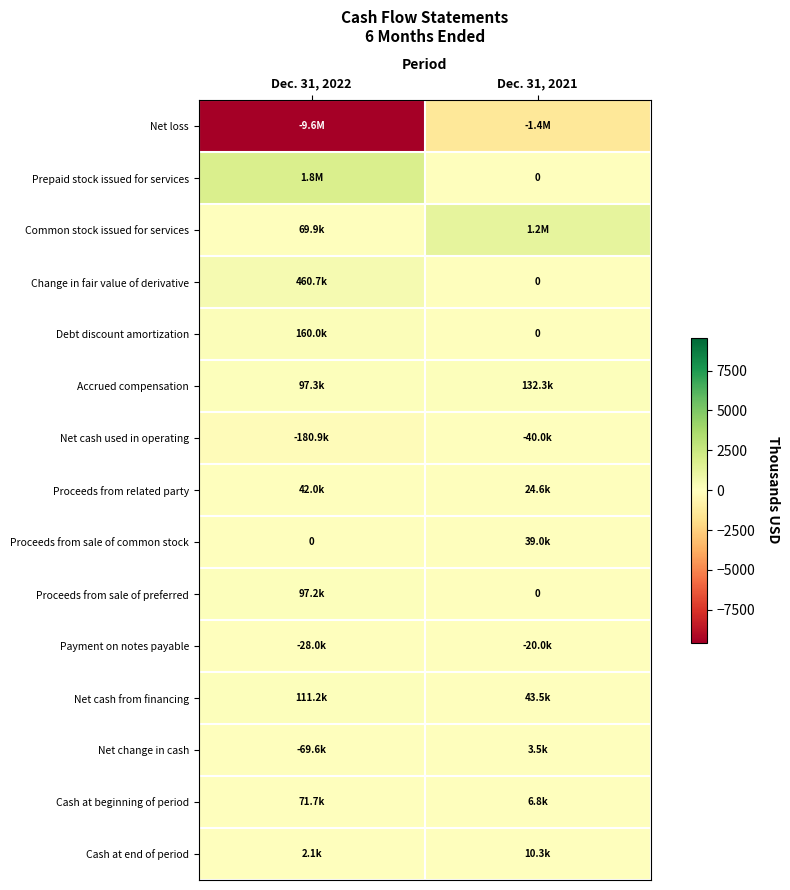

How many data points does each series have?

2